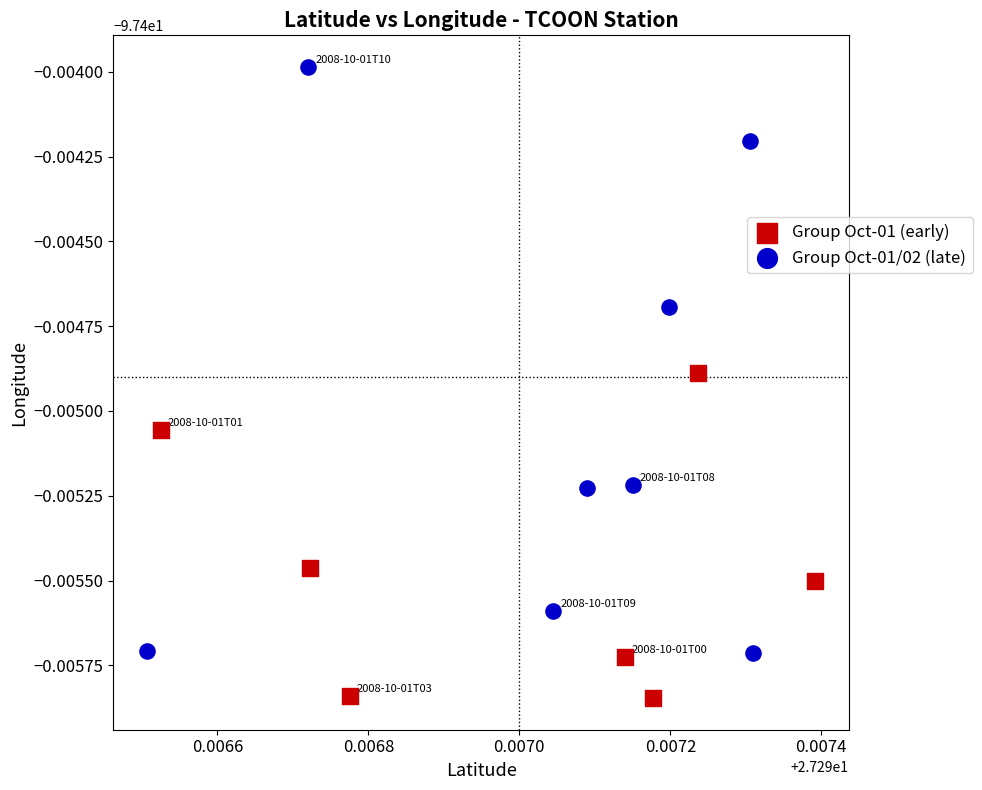

What are all the series names shown in the legend?

Group Oct-01 (early), Group Oct-01/02 (late)